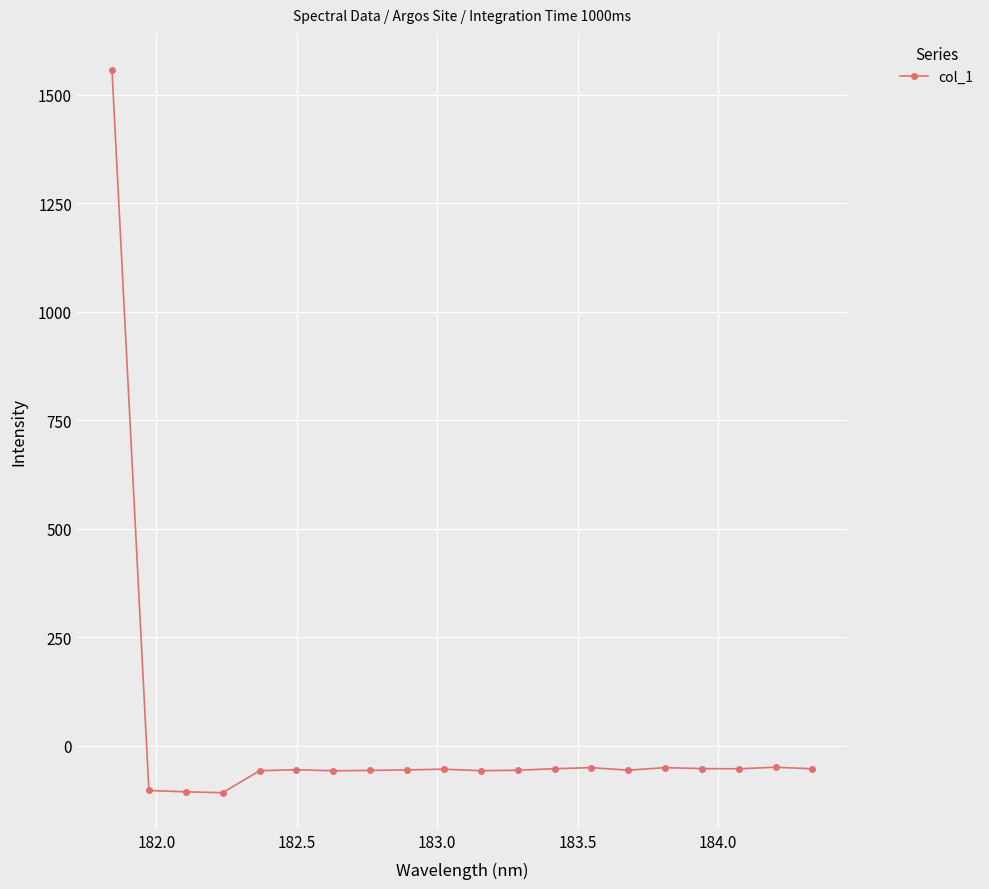

How many negative values are there?

19